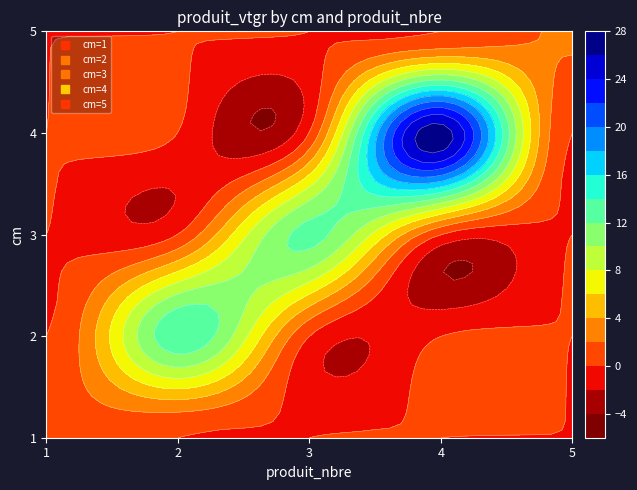

Reading left to right, extract all data points from this chart.

1: 1.3	0.0	0.0	0.0	0.0
2: 0.0	13.5	0.0	0.0	0.0
3: 0.0	0.0	12.6	0.0	0.0
4: 0.0	0.0	0.0	27.1	0.0
5: 0.0	0.0	0.0	0.0	2.2